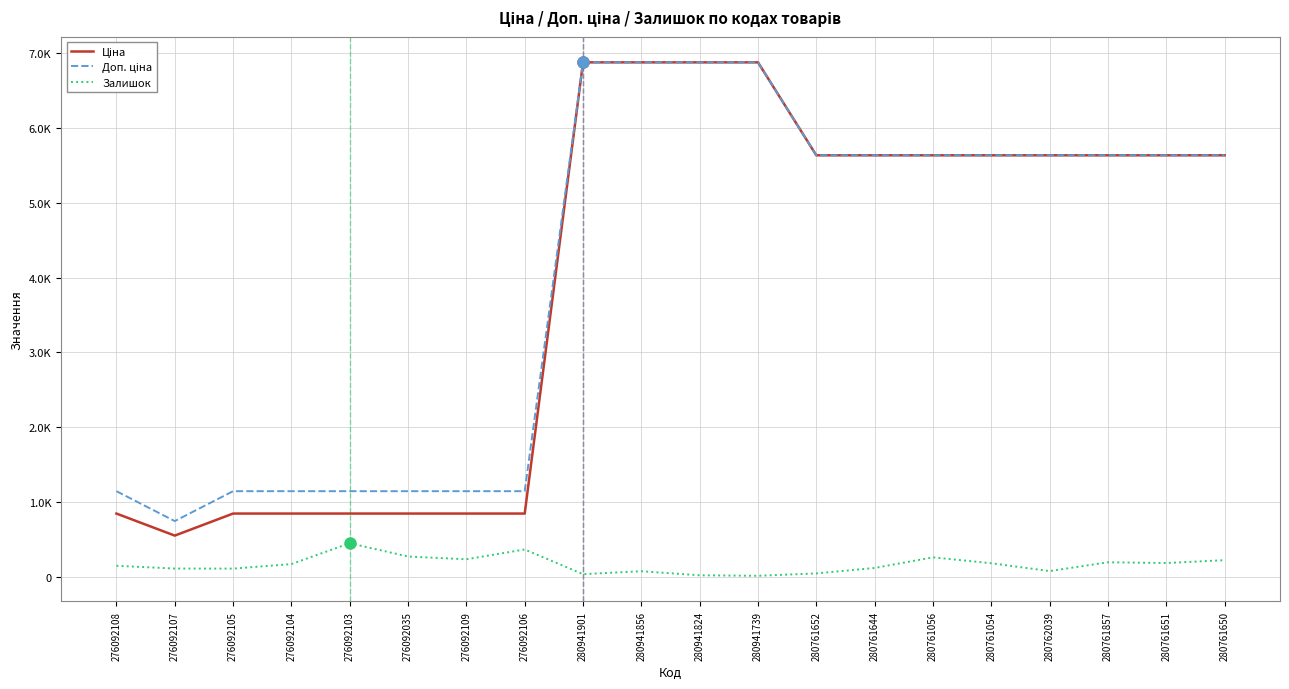

At which category is the sum across all series the highest?

280941856